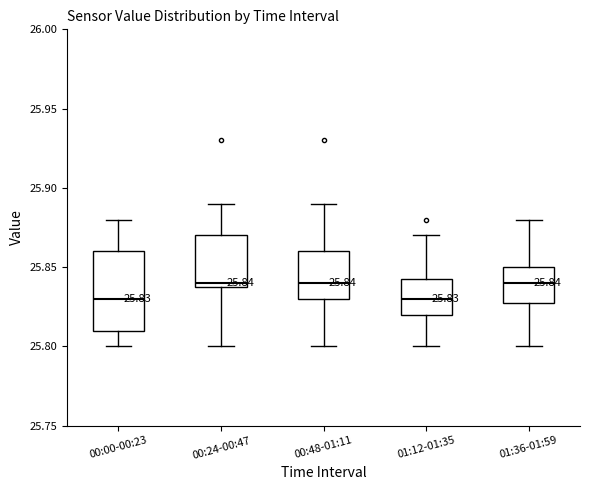

Which box is the tallest, from its lower edge to its upper edge?

00:00-00:23